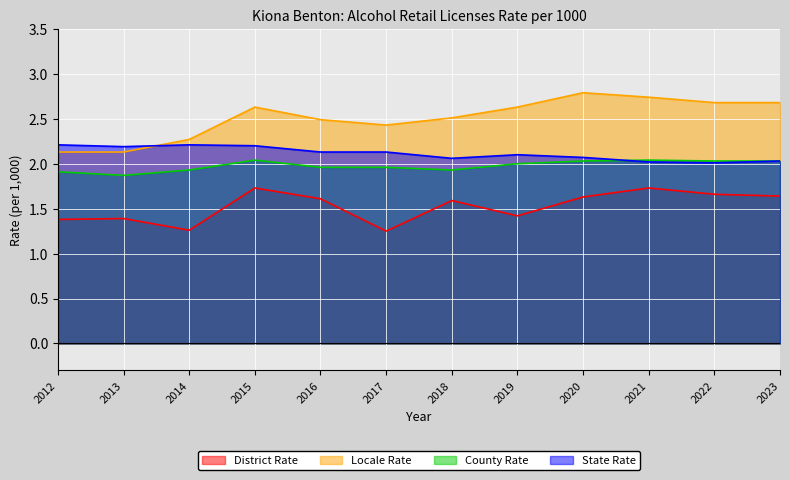

Which category has the lowest value across all series?

2017